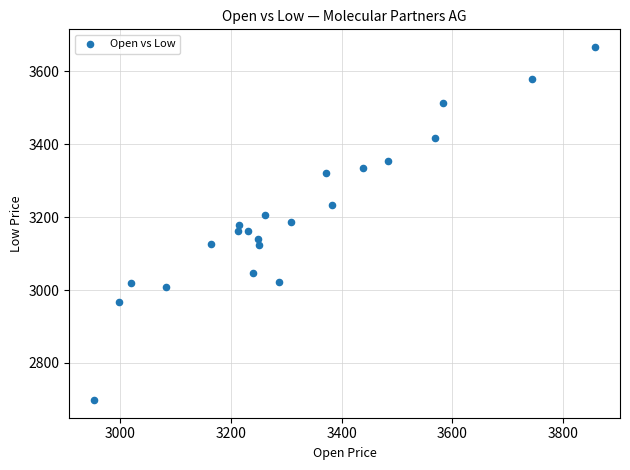

What is the range of Y values (max minus min)?

969